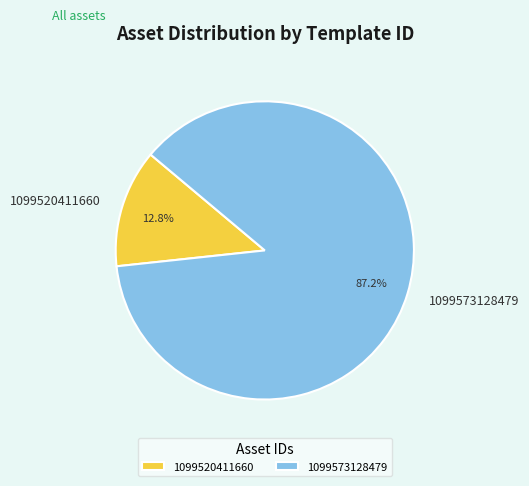

Is there any slice that represents more than half of the pie?

Yes